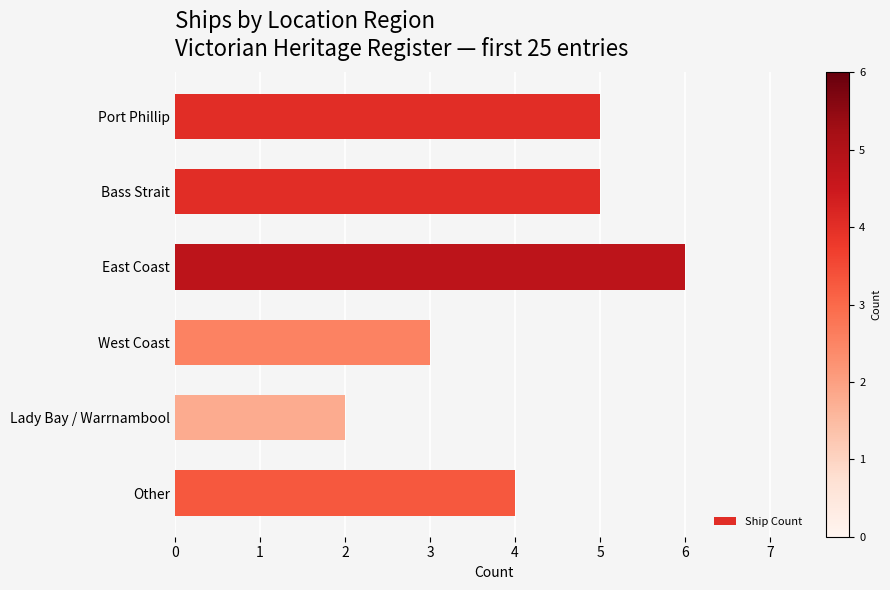

Does the chart contain stacked bars?

No